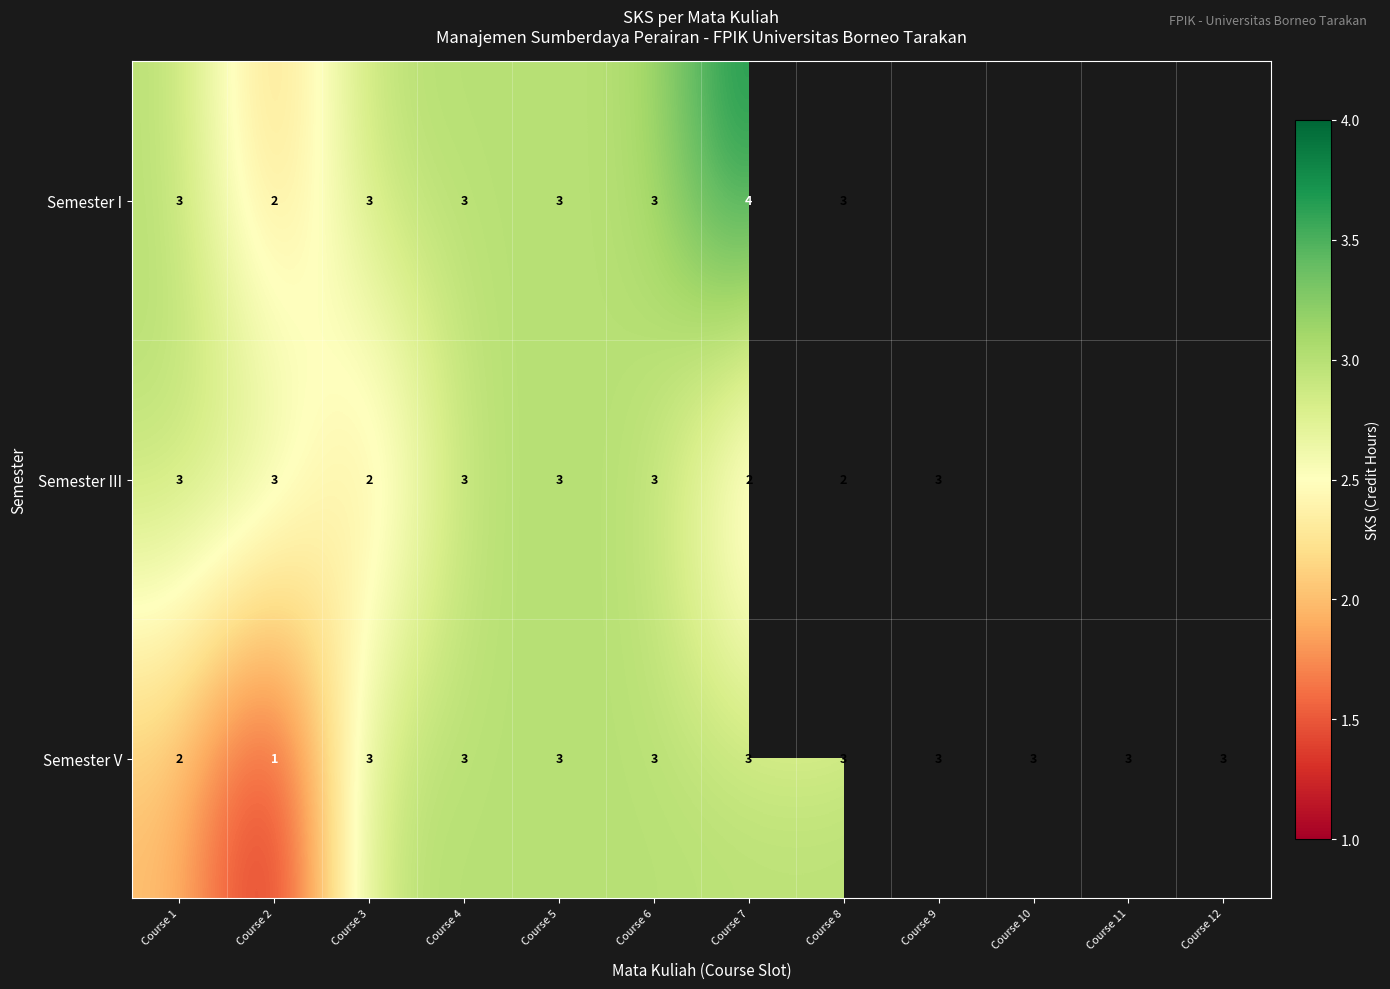

The Semester V series shows 2 at Course 1. True or false?

True